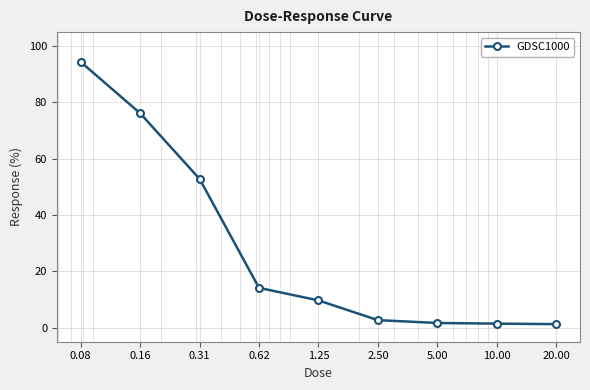

What is the average value?

28.2